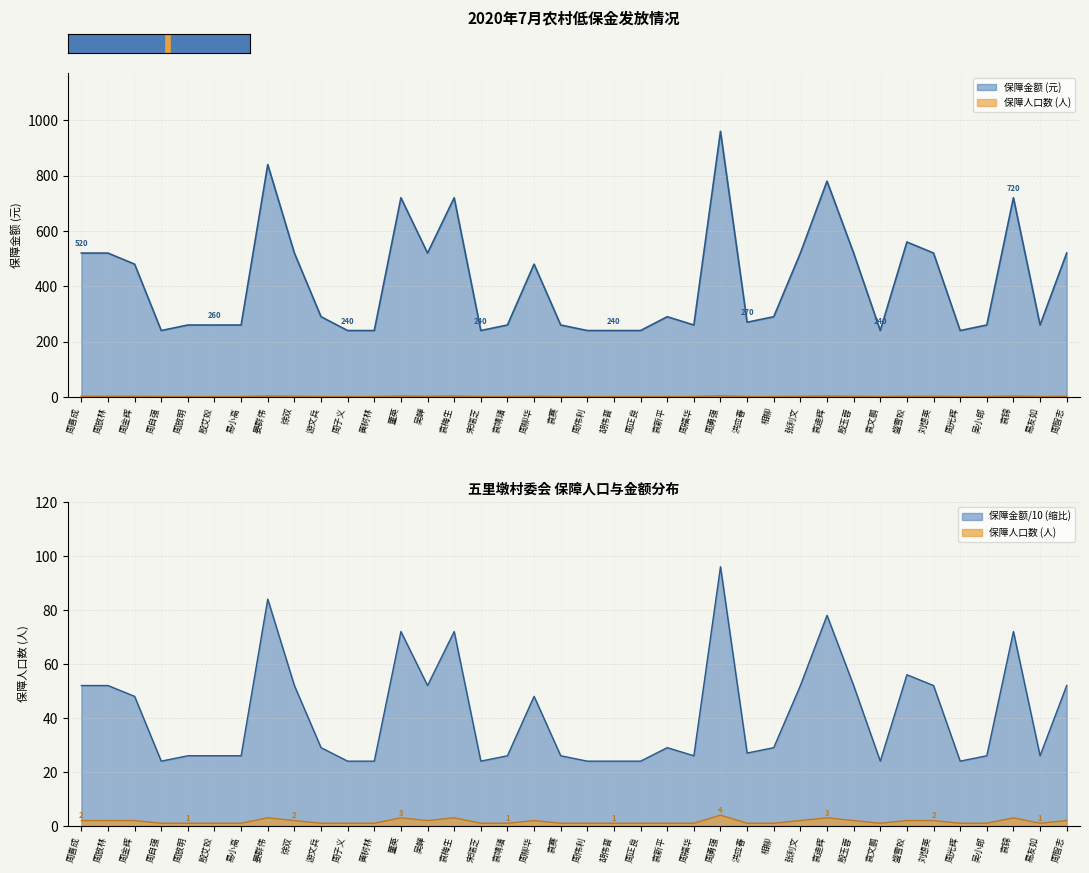

What is the average value of the 保障人口数 series?

2